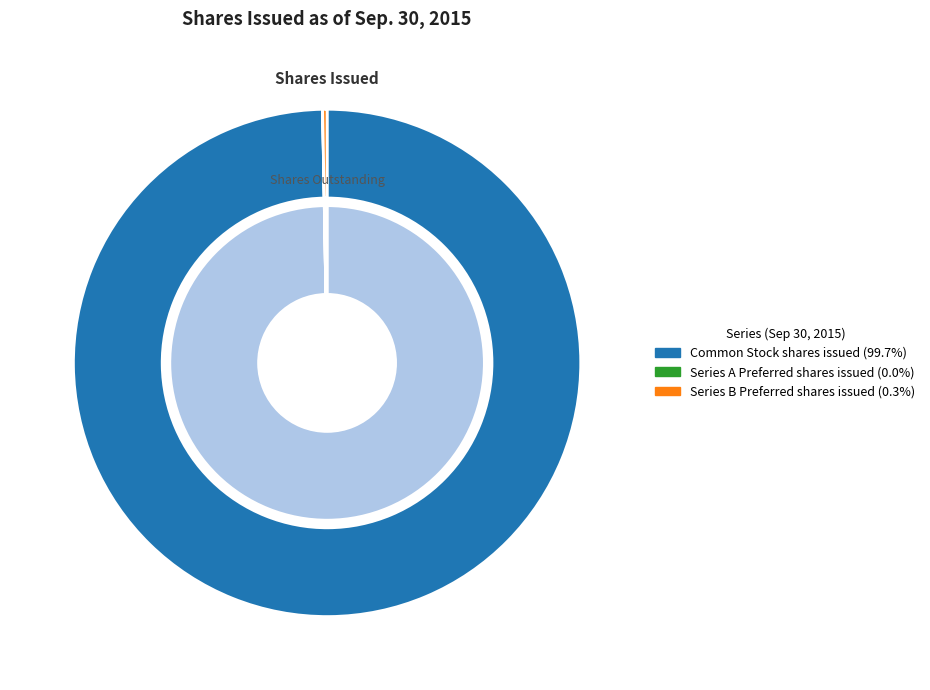

Rank the categories by value from lowest to highest.

Series A Preferred shares issued, Series B Preferred shares issued, Common Stock shares issued